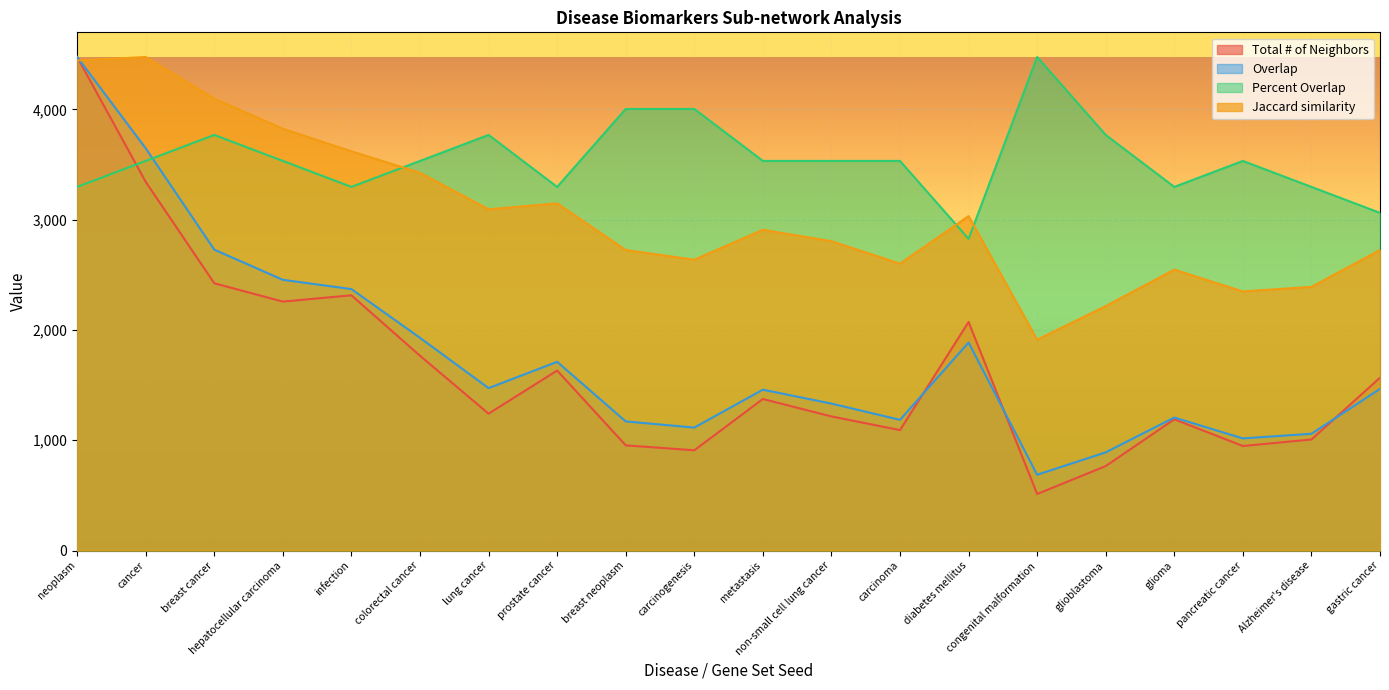

Count the number of categories in the chart.

20